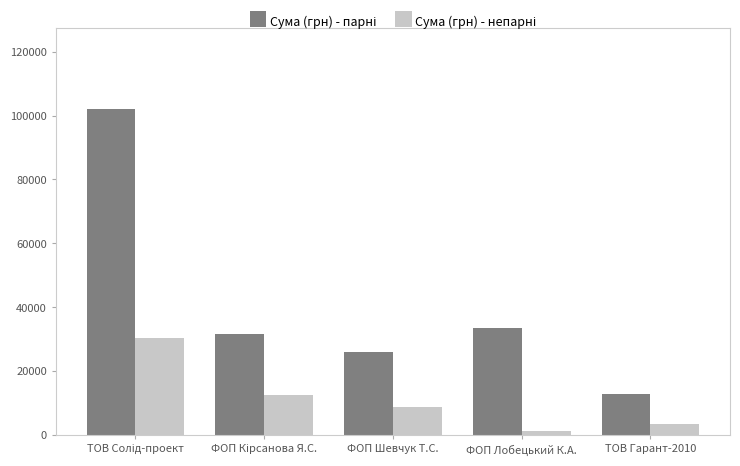

What is the greatest value displayed?

101956.1